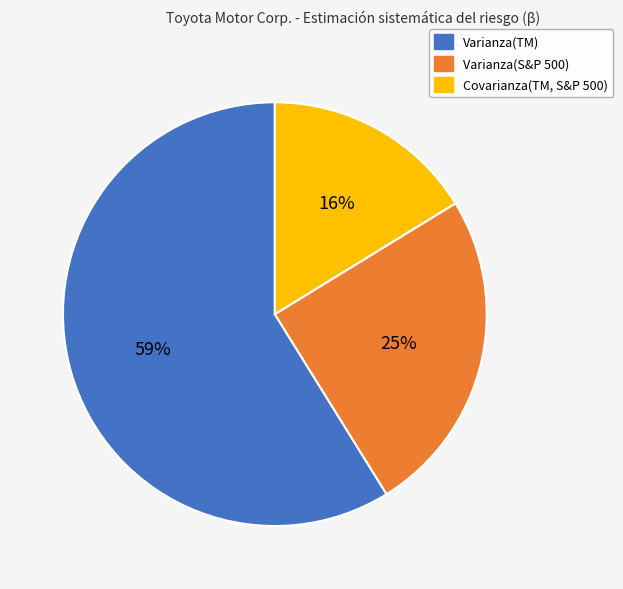

Between Varianza(S&P 500) and Varianza(TM), which is larger?

Varianza(TM)